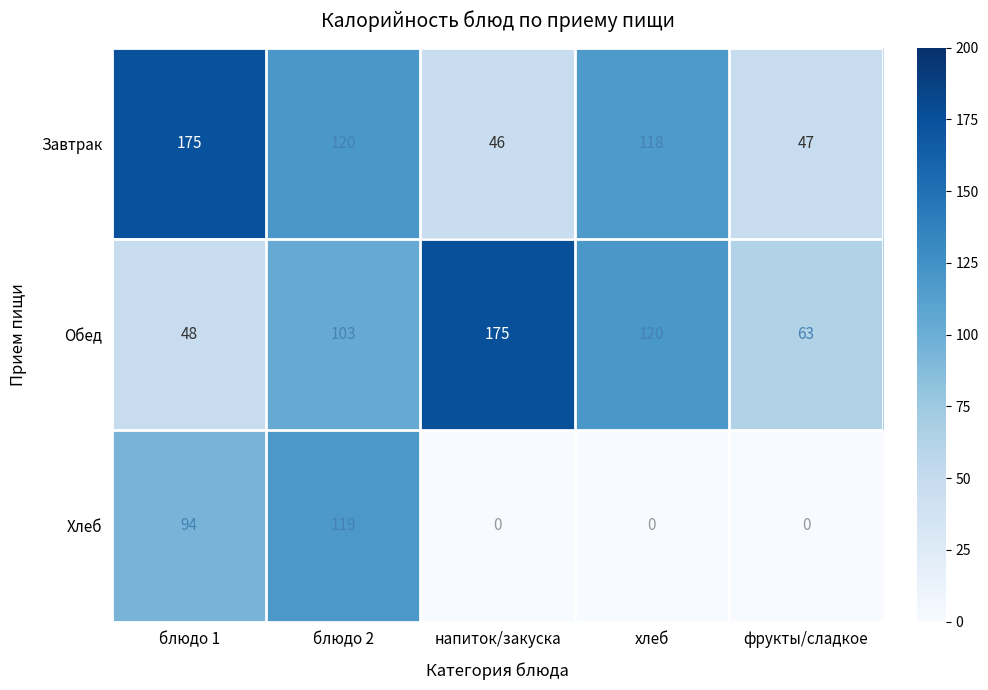

How many distinct data groups are displayed?

3